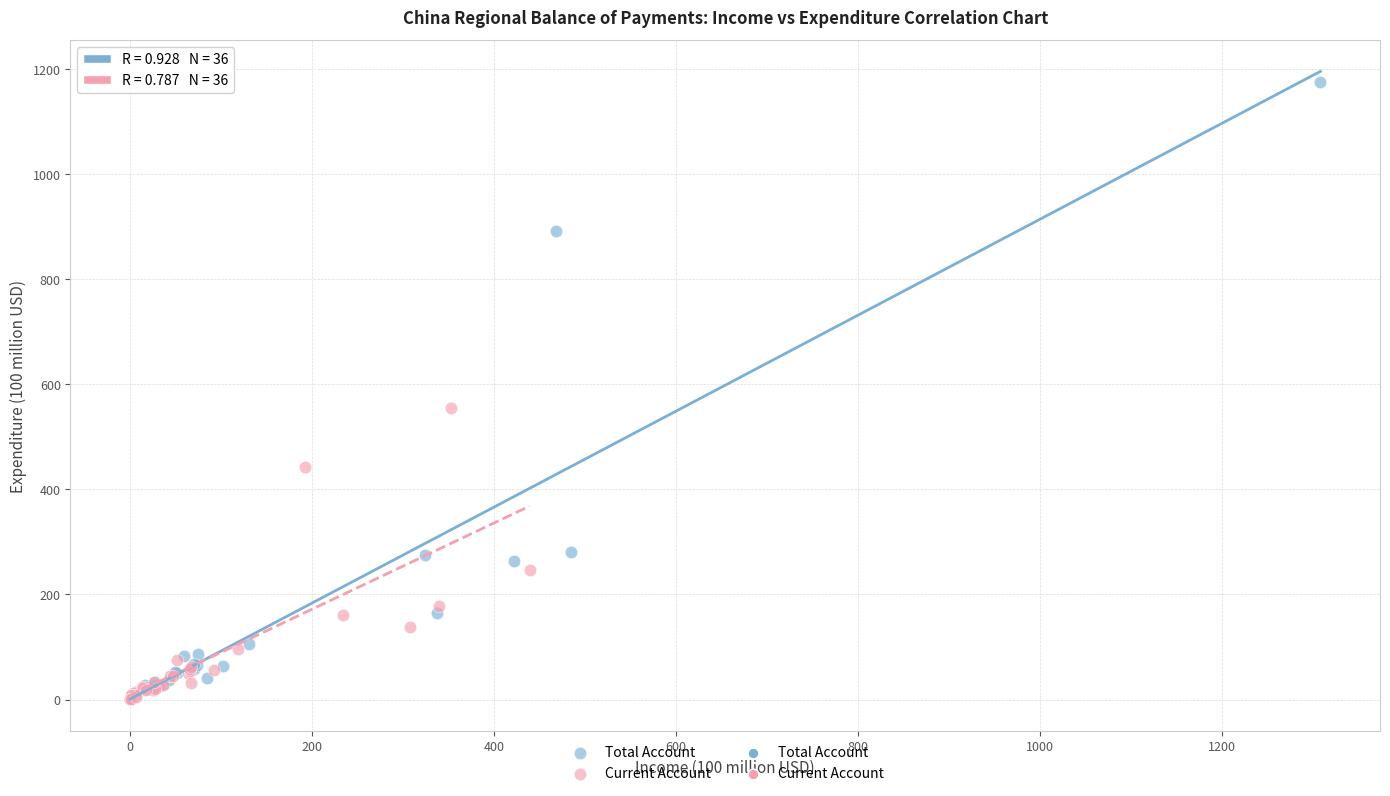

Which series reaches the maximum Y coordinate?

Total Account